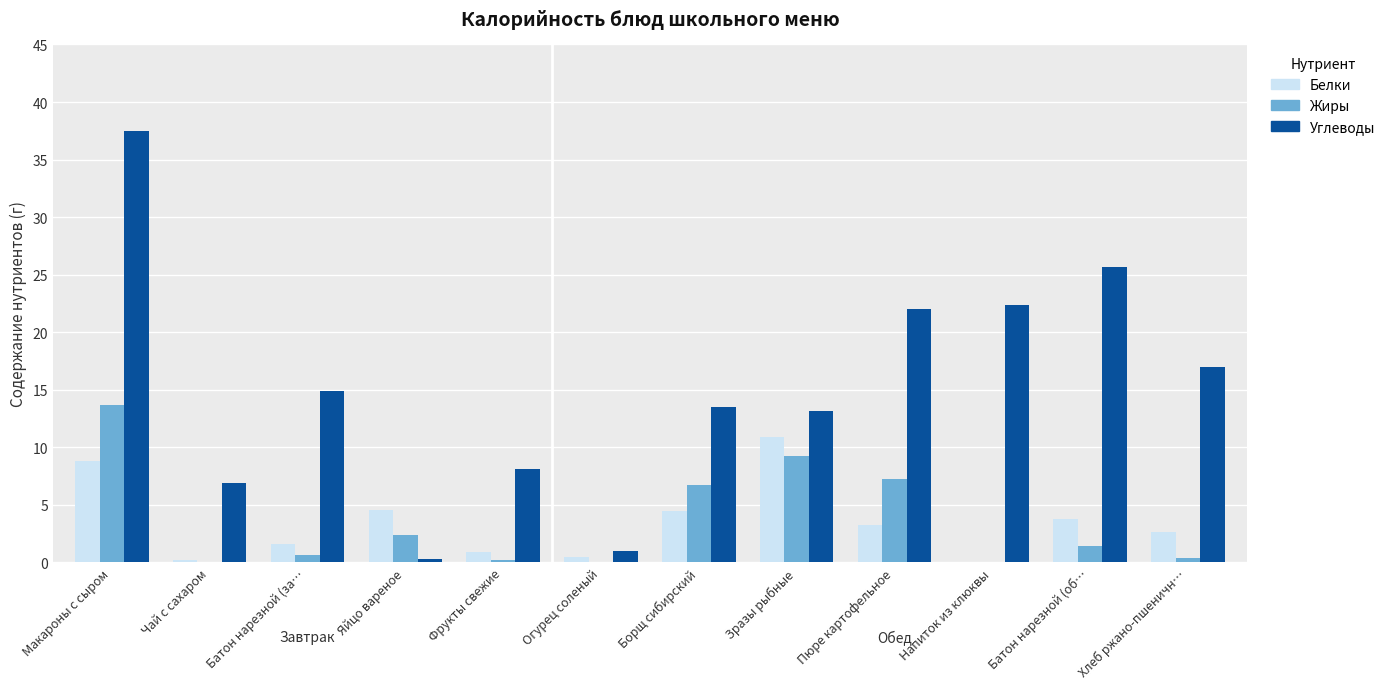

At which label does Углеводы reach its peak?

Макароны с сыром